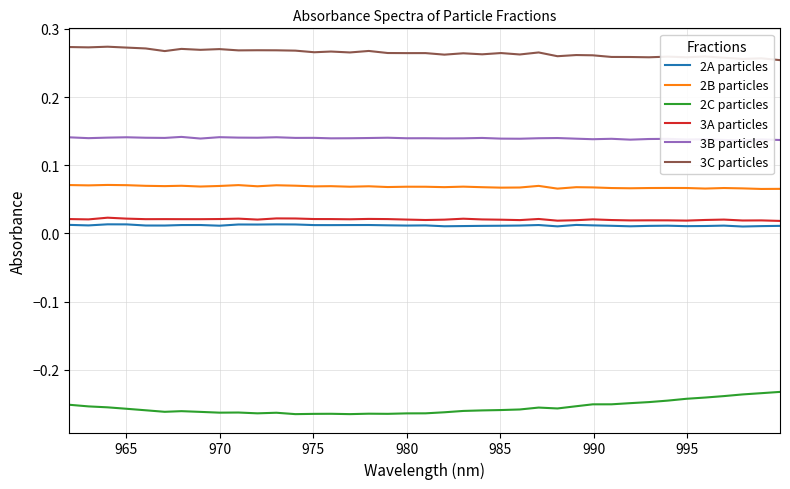

True or false: 2B particles has more than 1 interior local peaks.

True